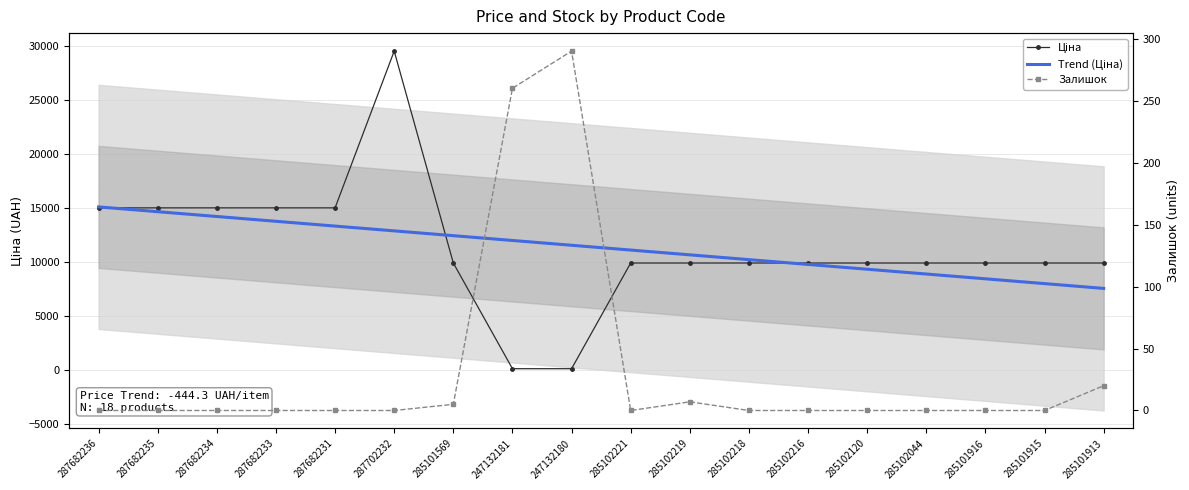

Reading right to left, what are all the values shown in this chart?

Ціна: 9908.5	9908.5	9908.5	9908.5	9908.5	9908.5	9908.5	9908.5	9908.5	113.3	113.3	9908.5	29548.9	15019.2	15019.2	15019.2	15019.2	15019.2
Trend (Ціна): 7554.6	7998.9	8443.2	8887.4	9331.7	9776.0	10220.2	10664.5	11108.8	11553.1	11997.3	12441.6	12885.9	13330.1	13774.4	14218.7	14663.0	15107.2
Залишок: 20.0	0.0	0.0	0.0	0.0	0.0	0.0	7.0	0.0	290.0	260.0	5.0	0.0	0.0	0.0	0.0	0.0	0.0